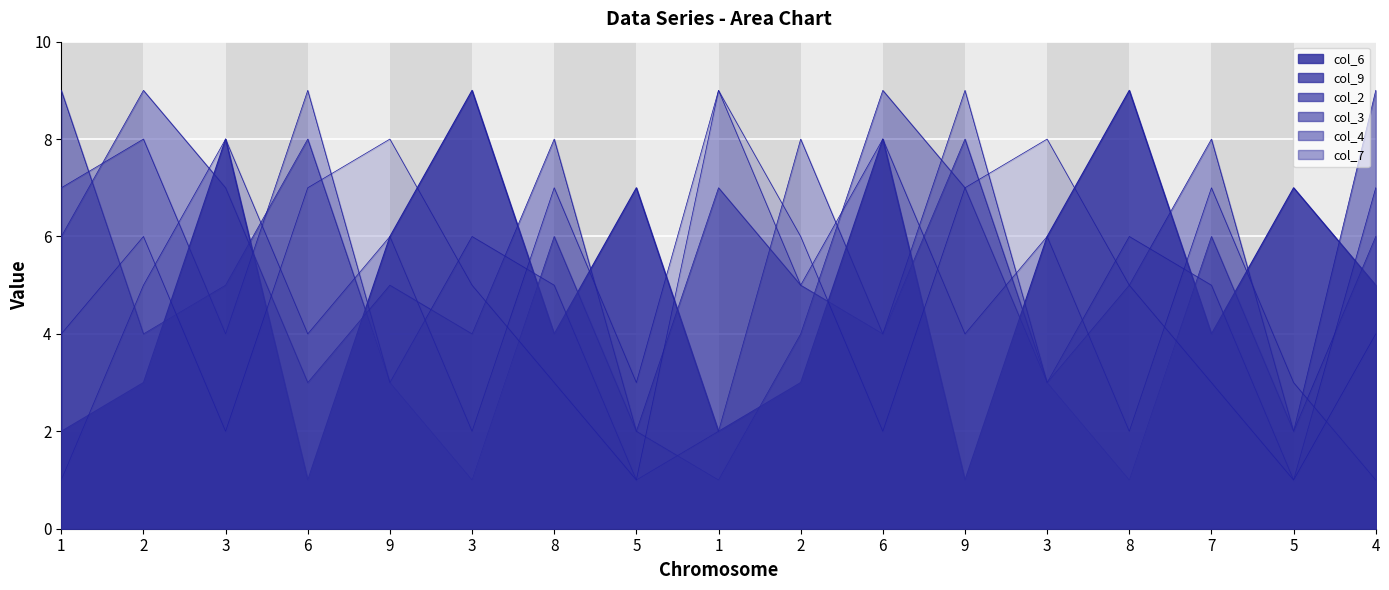

Where does the col_4 series first go above 5?

3